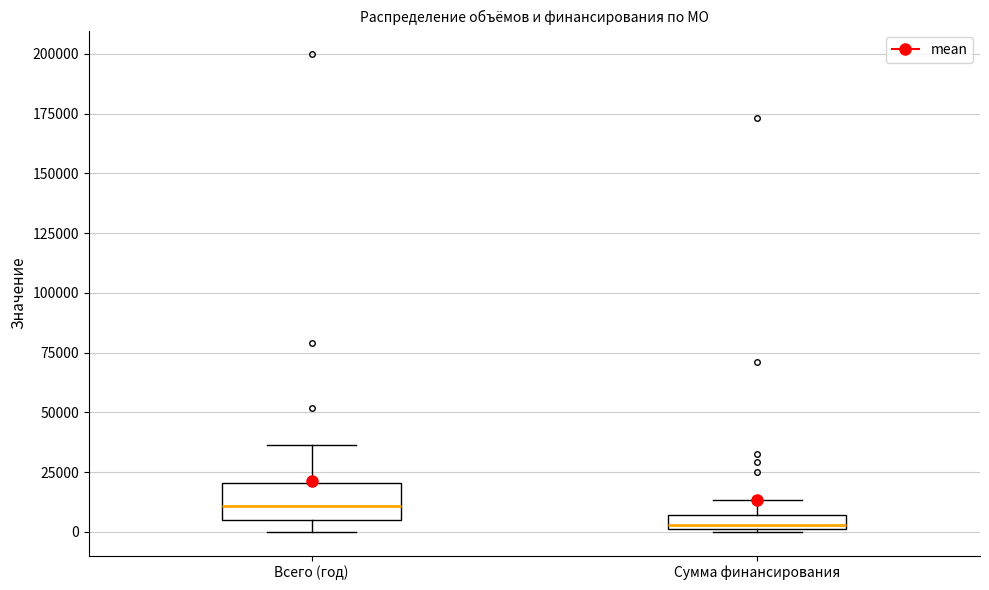

Which box's median line is the highest?

Всего (год)